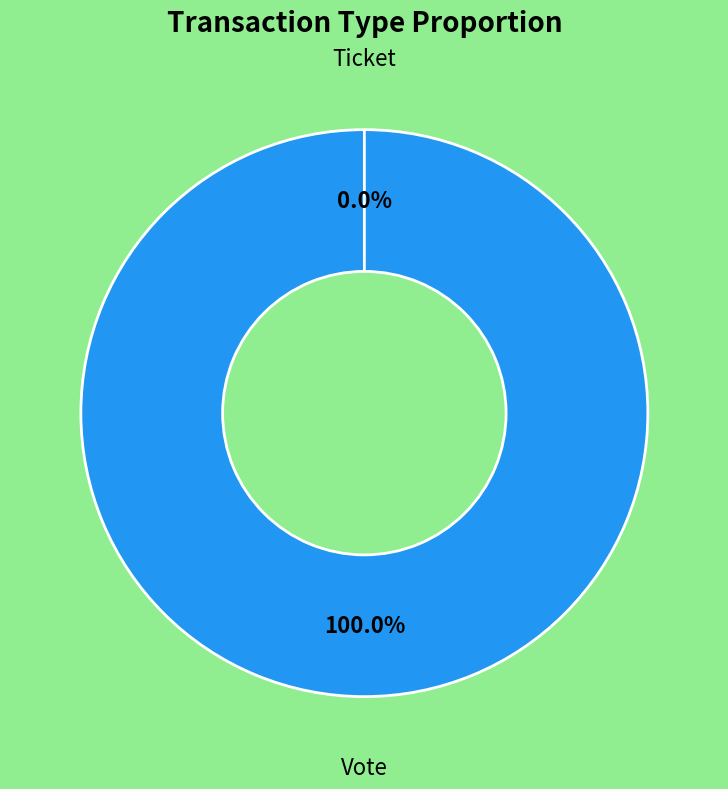

Count the number of slices in the pie.

2